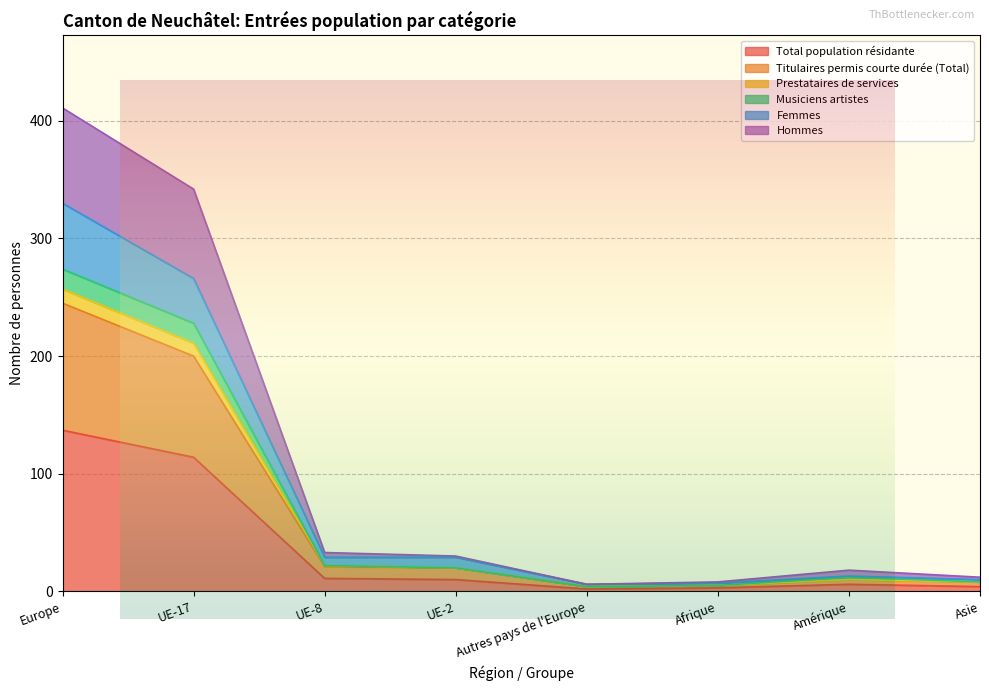

What position from the right is Autres pays de l'Europe?

4